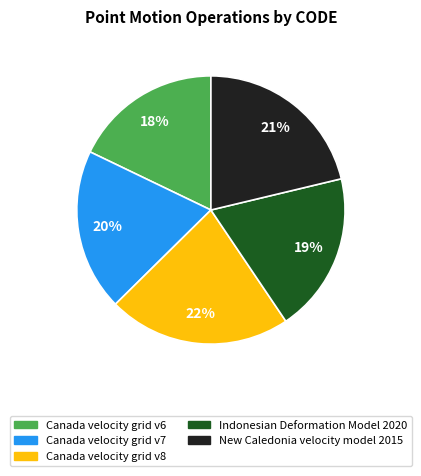

The Canada velocity grid v7 slice represents 20% of the pie. True or false?

True